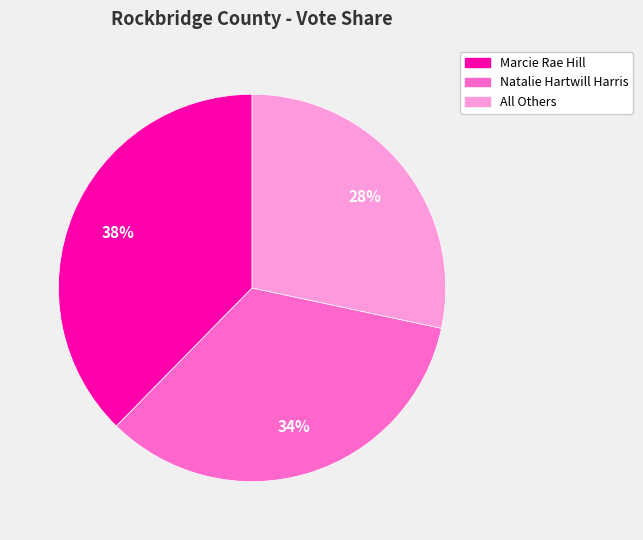

Do Marcie Rae Hill and All Others together represent more than half of the pie?

Yes